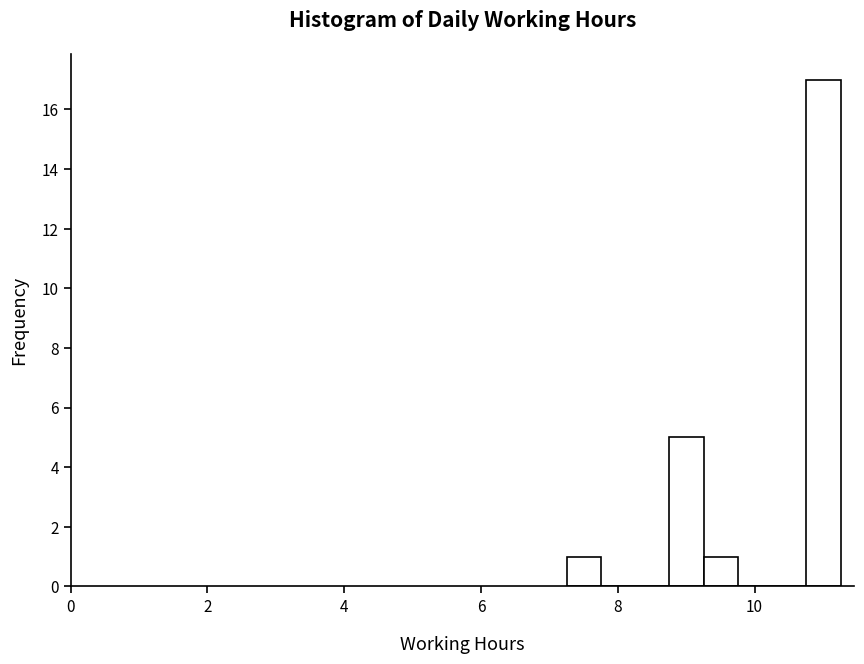

Read against the x-axis, roughly where is the centre of the tallest bar?

11.0